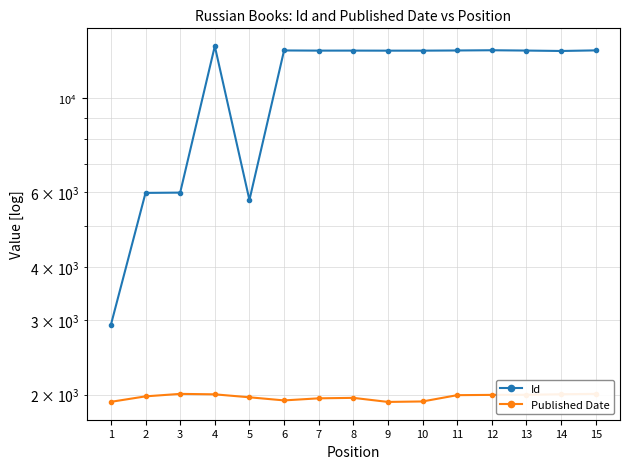

Rank the series by their maximum value, from highest to lowest.

Id, Published Date